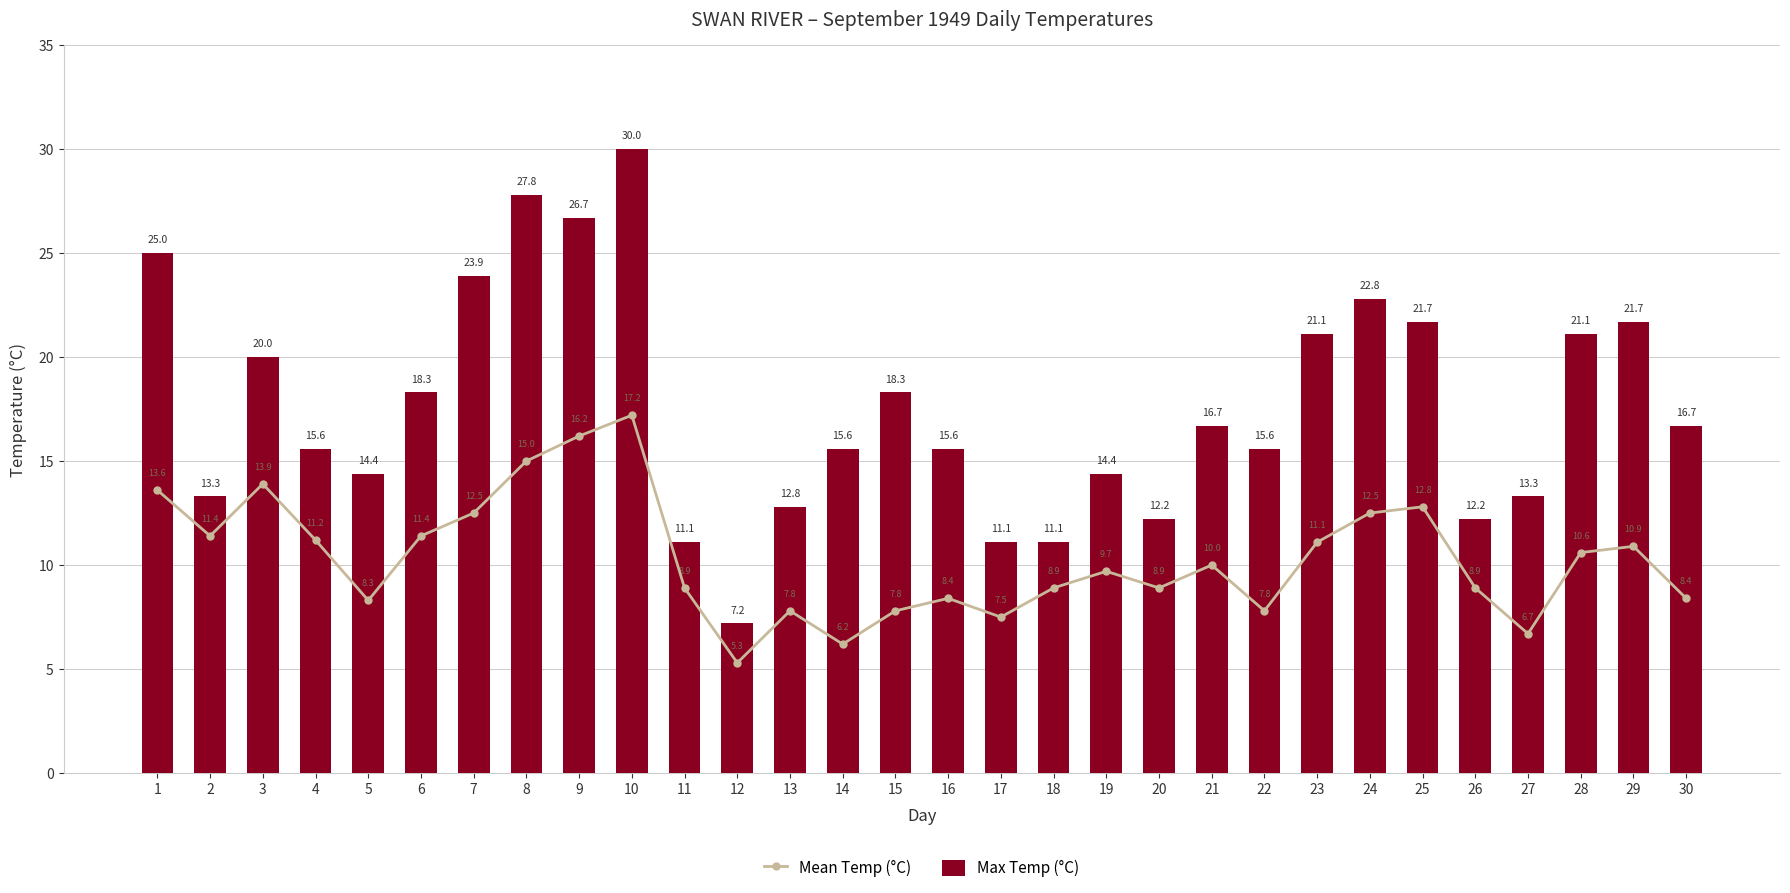

What is the value of the Mean Temp (°C) bar at the 30th from the left?

8.4